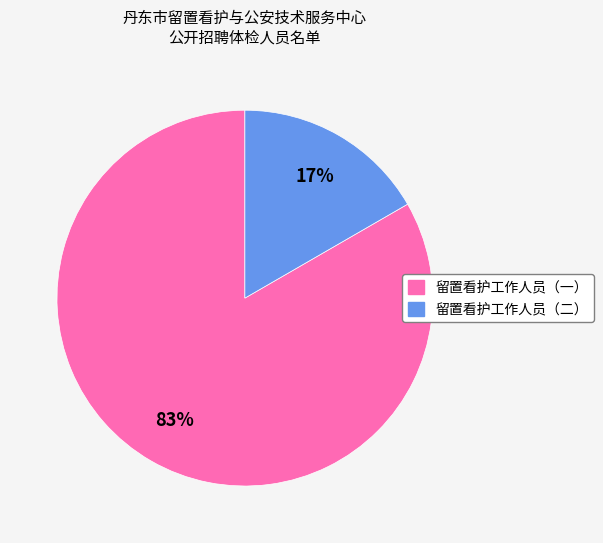

The 留置看护工作人员（二） slice represents 10% of the pie. True or false?

False